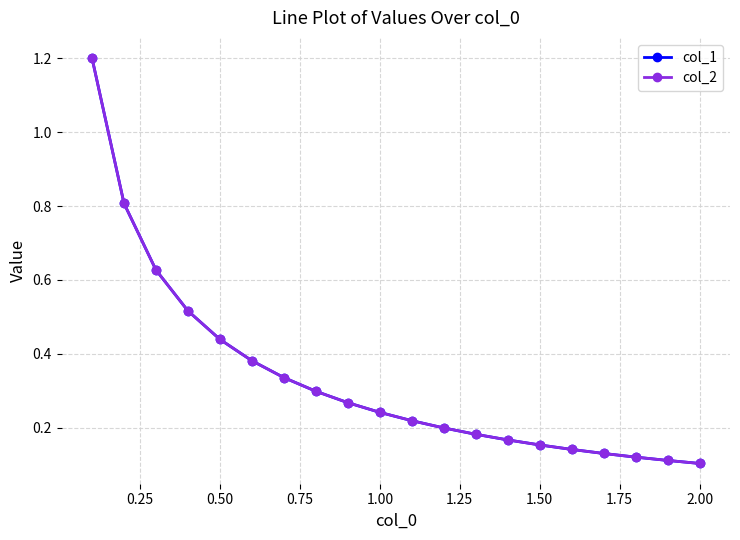

Is this an area chart (filled region under the line)?

No